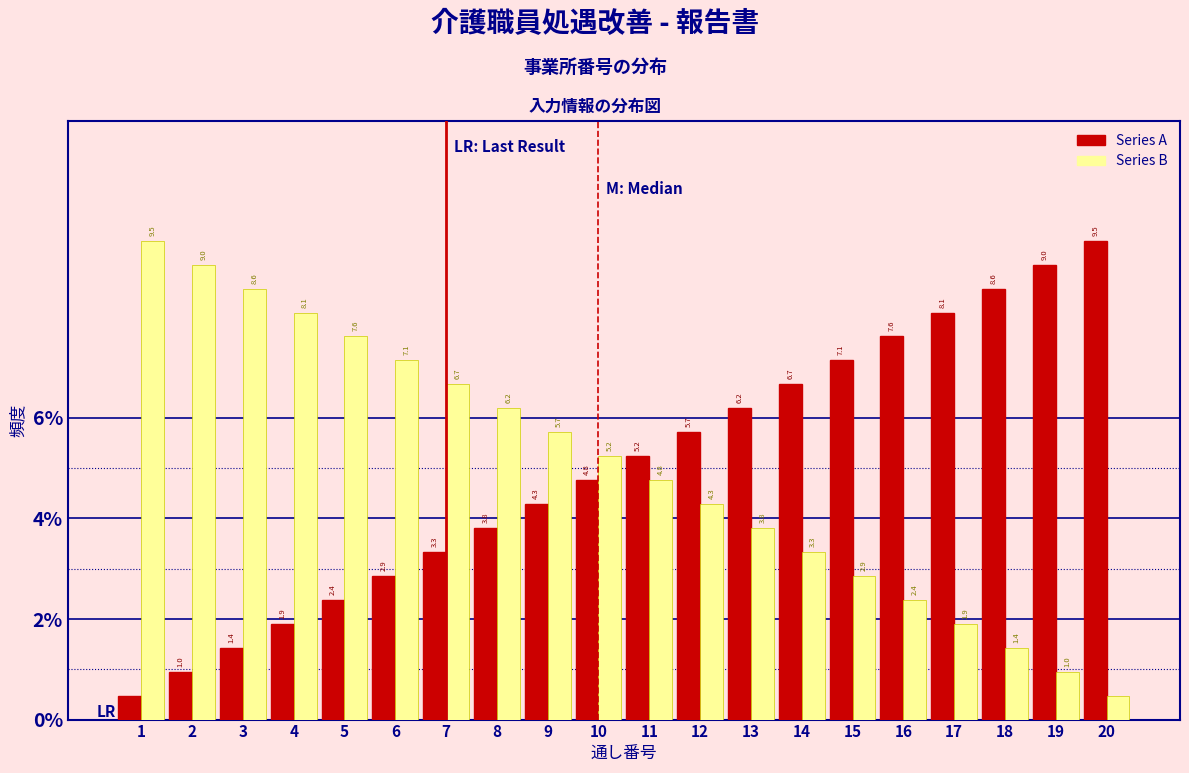

What is the average value of the Series B series?

5.0